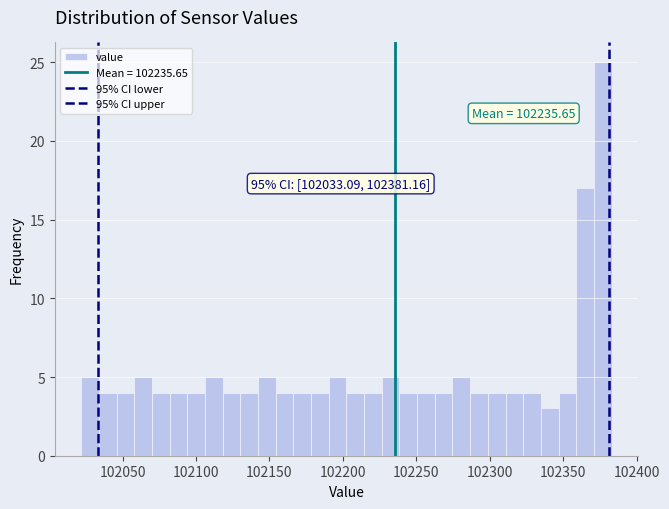

Around what value on the x-axis is the tallest bar? Give the approximate position of its centre, as read against the axis.

102375